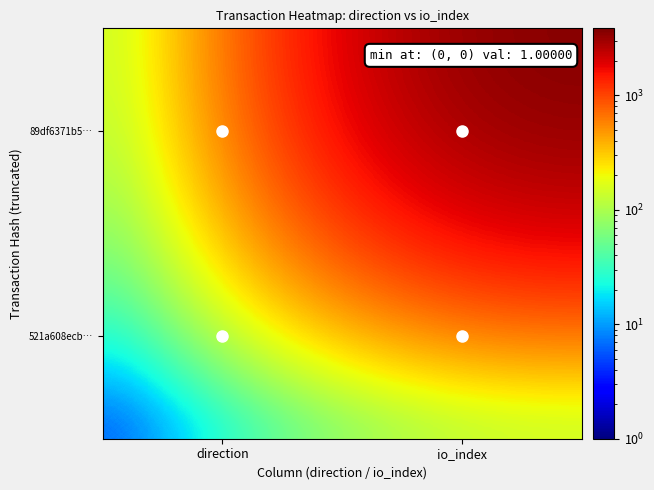

Reading left to right, transcribe all the data shown in this chart.

89df6371b5…: direction=1	io_index=3853
521a608ecb…: direction=1	io_index=2